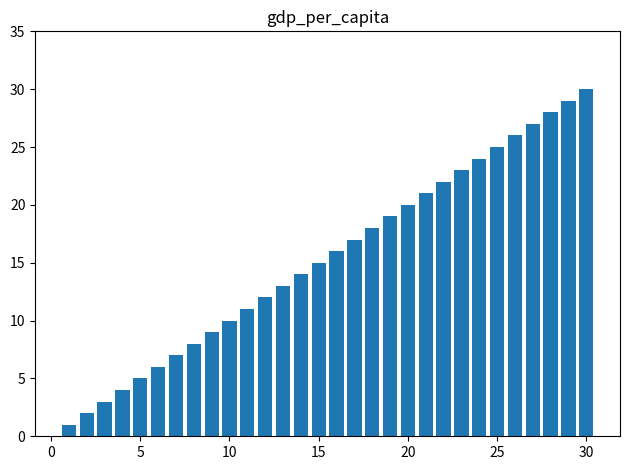

What is the greatest value displayed?

30